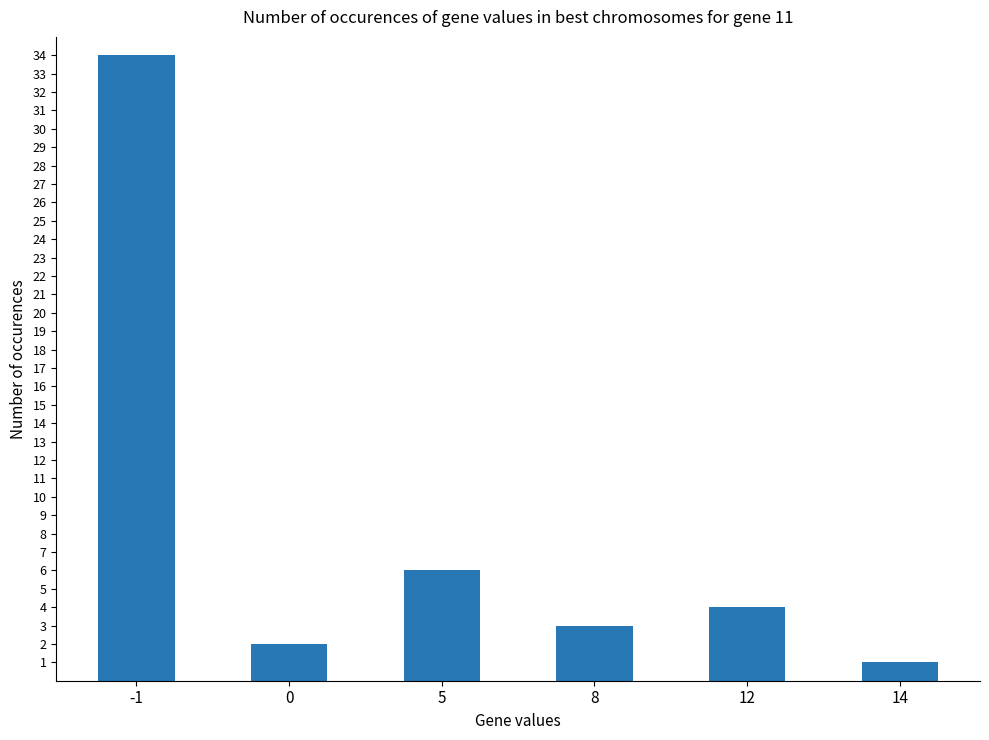

At which label does the data first exceed 4?

-1